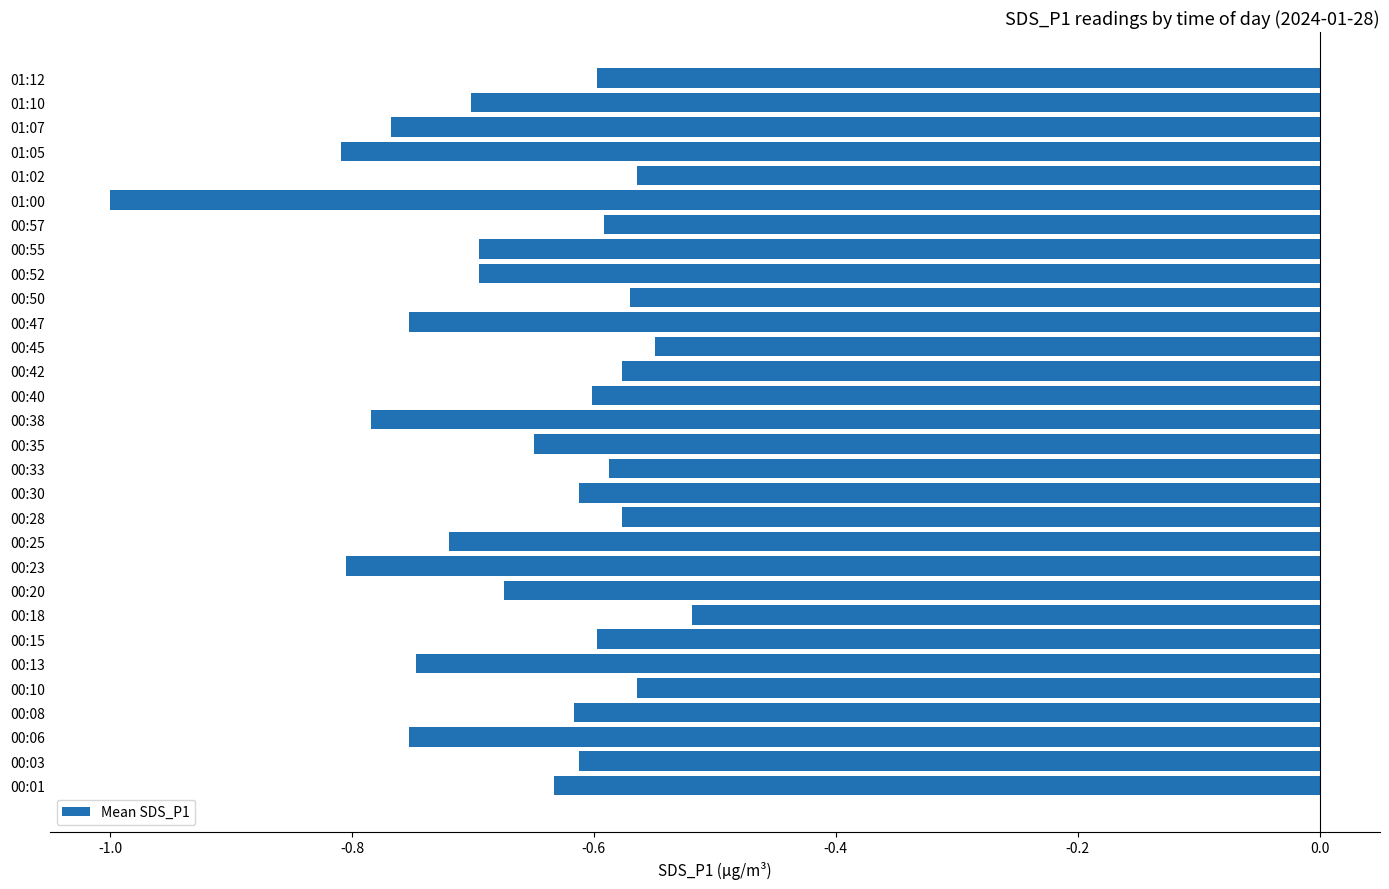

What is the sum of all values?

-19.9